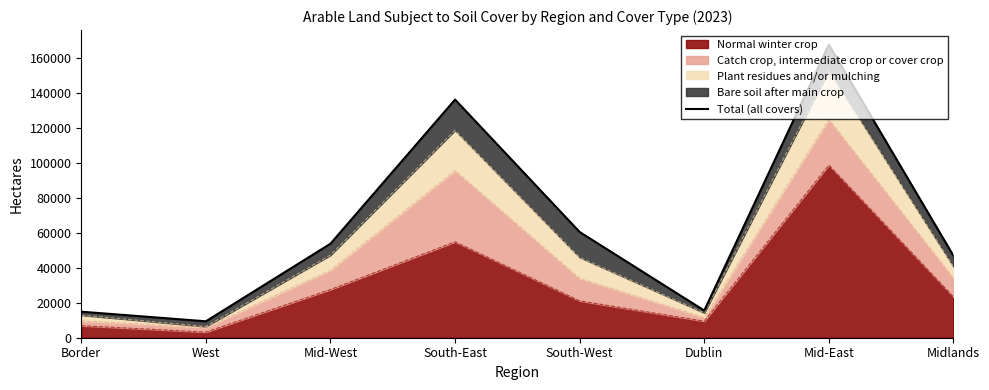

What is the average value?

63102